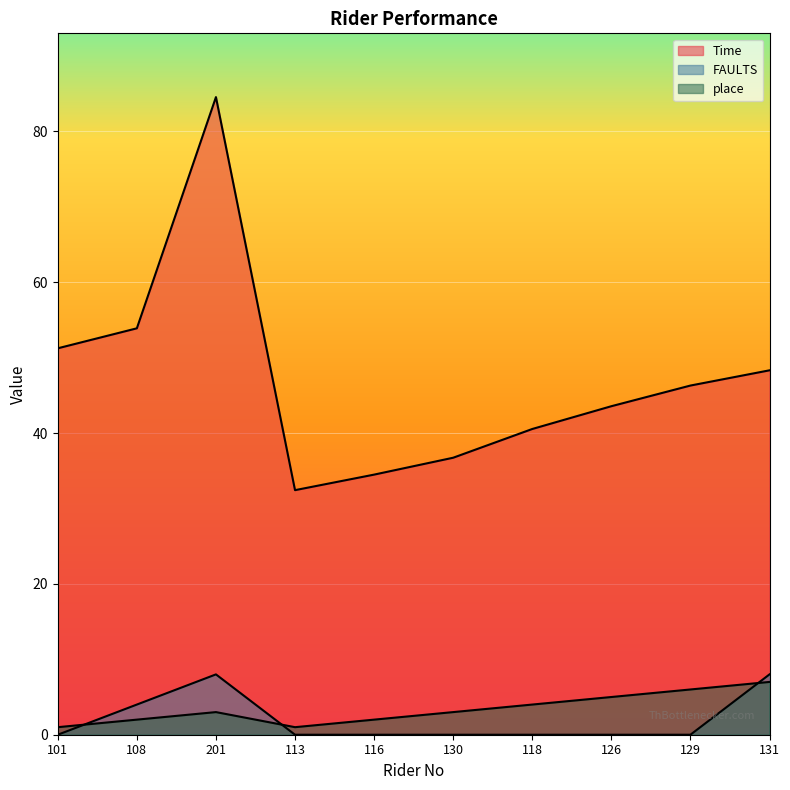

How many data points does each series have?

10